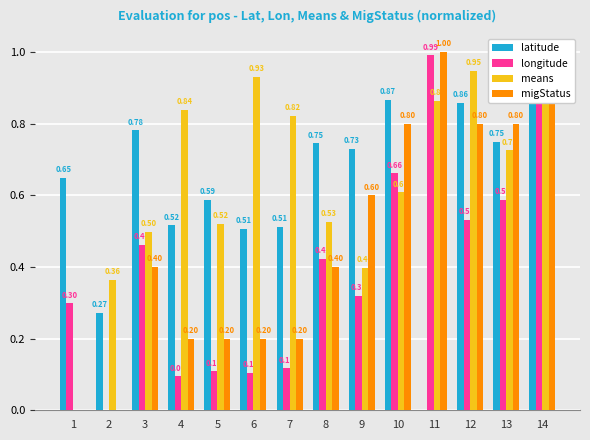

At which category is the sum across all series the highest?

14